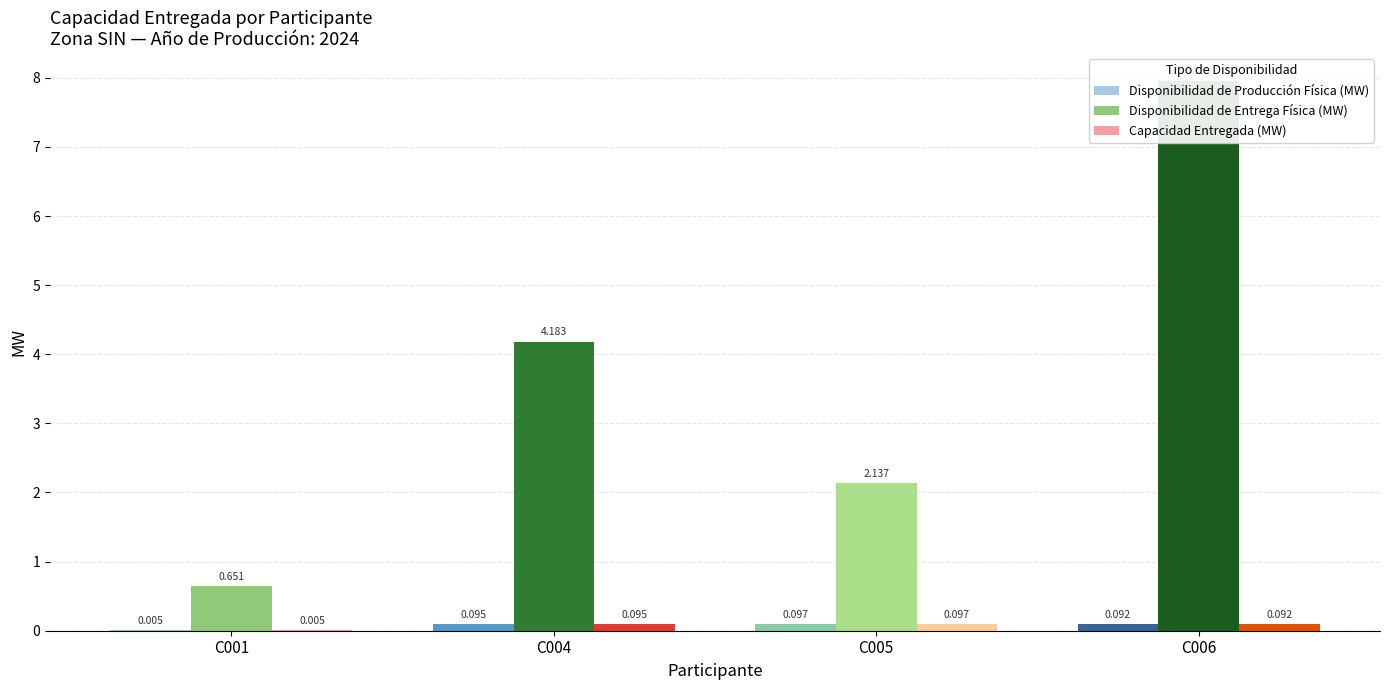

What are all the series names shown in the legend?

Disponibilidad de Producción Física (MW), Disponibilidad de Entrega Física (MW), Capacidad Entregada (MW)